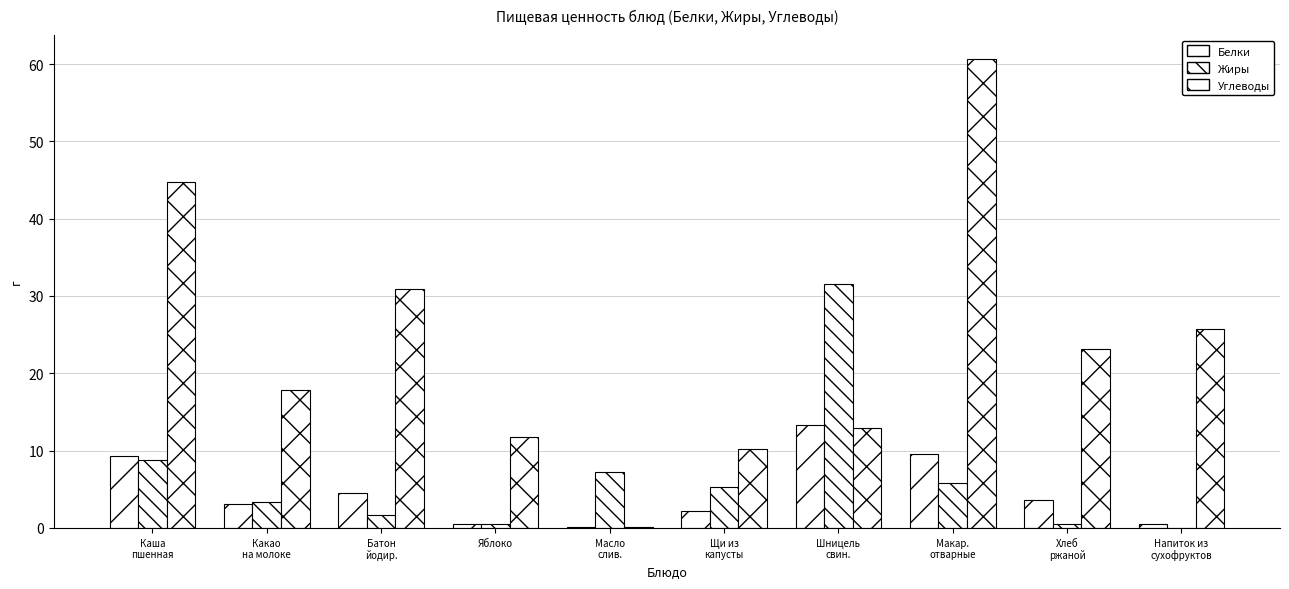

What position from the right is Каша
пшенная?

10